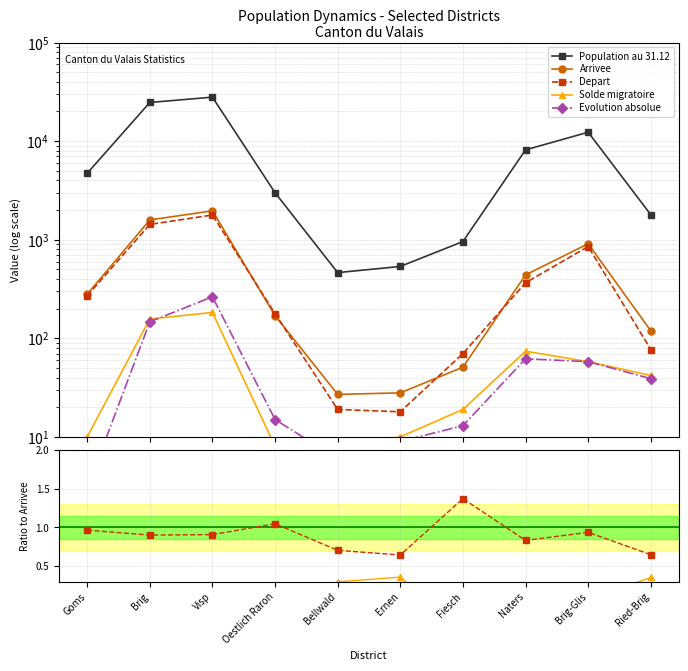

The value of Depart at Oestlich Raron is 1.0. True or false?

True